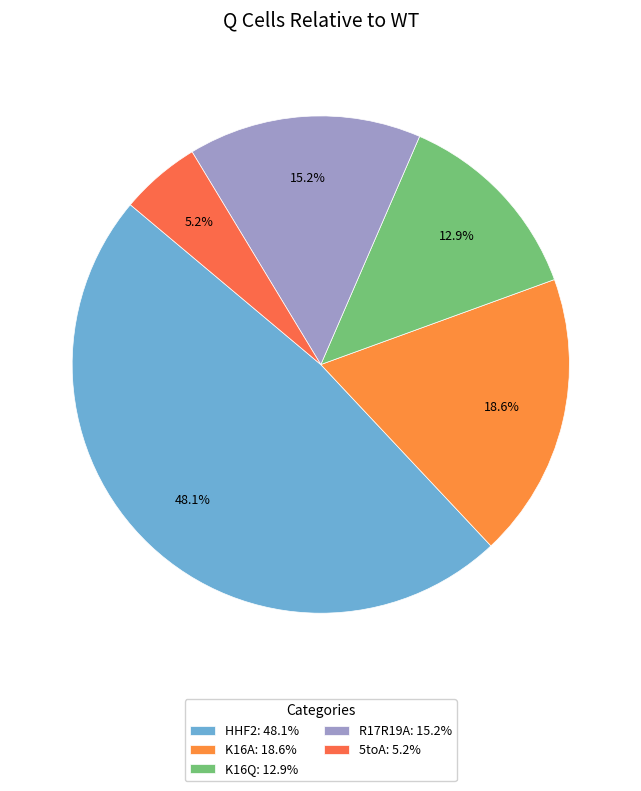

Which has a higher value, K16A or HHF2?

HHF2